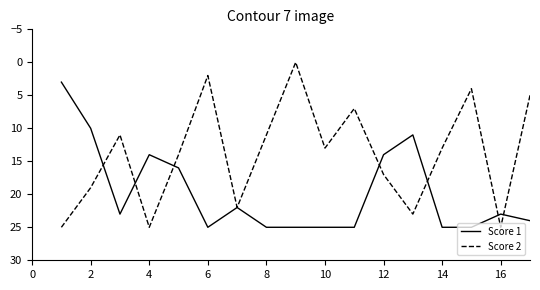

Which series has the largest total across all categories?

Score 1